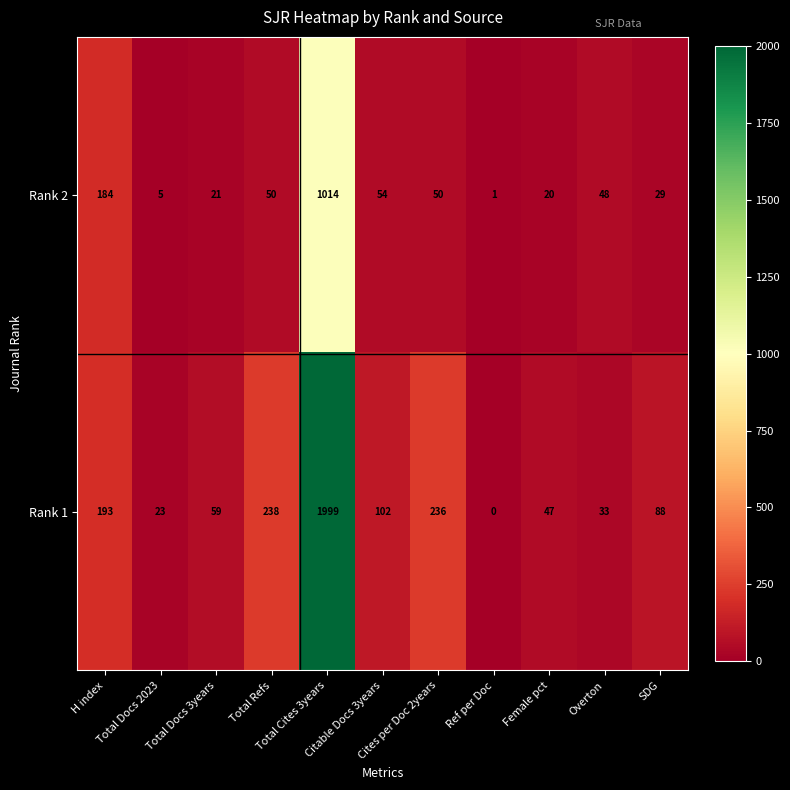

What is the greatest value displayed?

1999